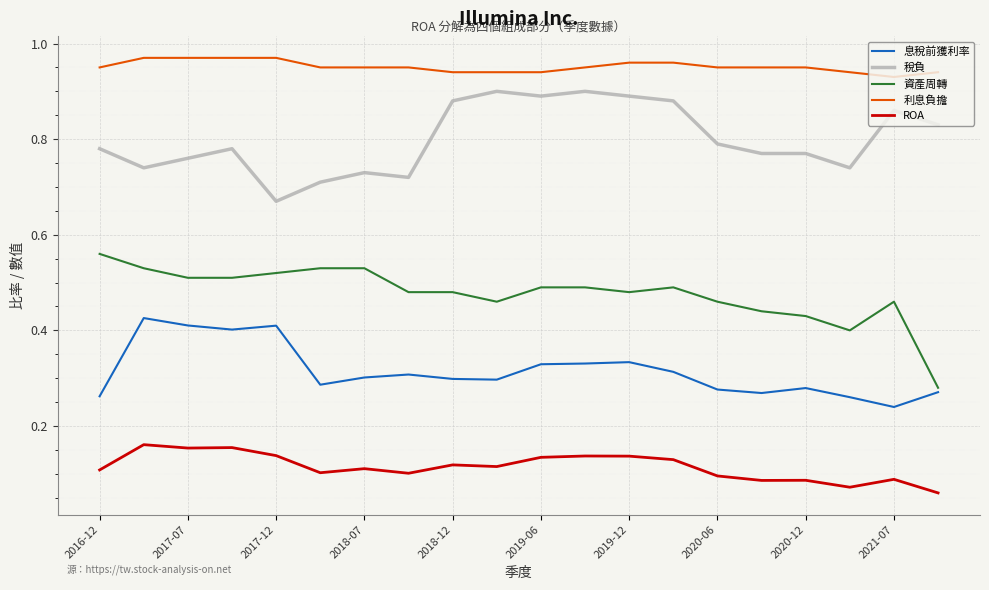

True or false: 息稅前獲利率 and 稅負 intersect in this chart.

False